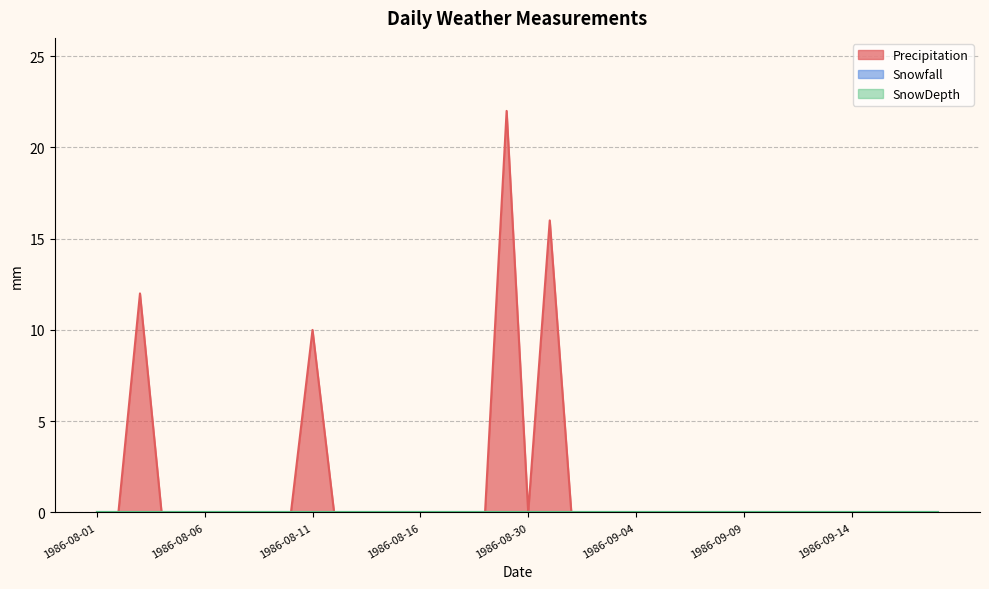

The Snowfall series shows 0 at 1986-08-11. True or false?

True